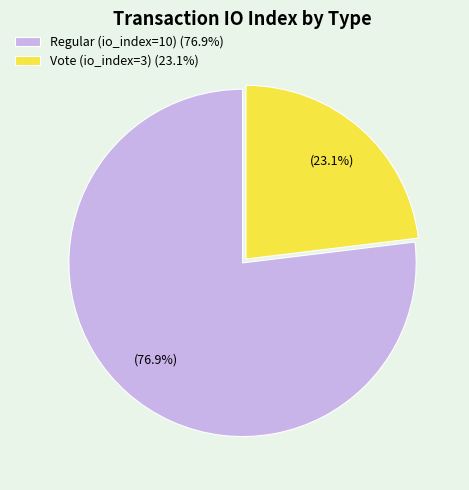

Which has a higher value, Vote (io_index=3) or Regular (io_index=10)?

Regular (io_index=10)